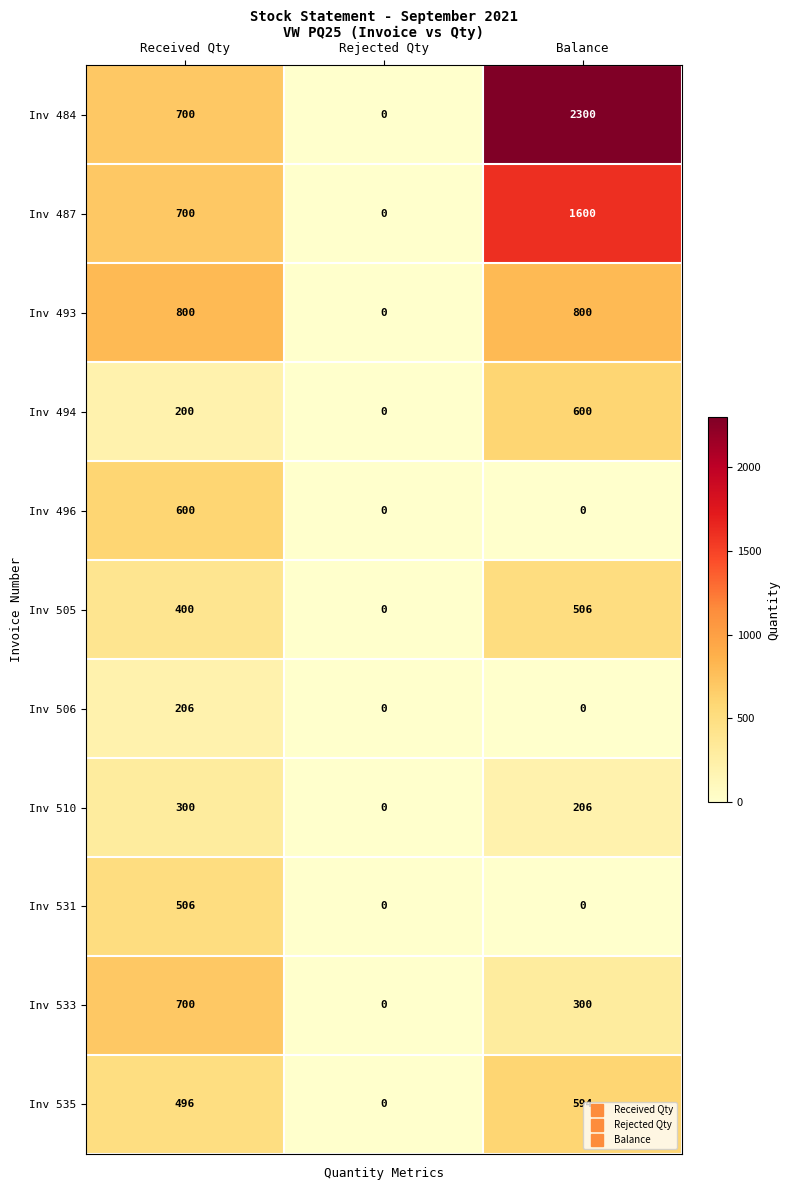

Rank the categories by Inv 535 value from highest to lowest.

Balance, Received Qty, Rejected Qty